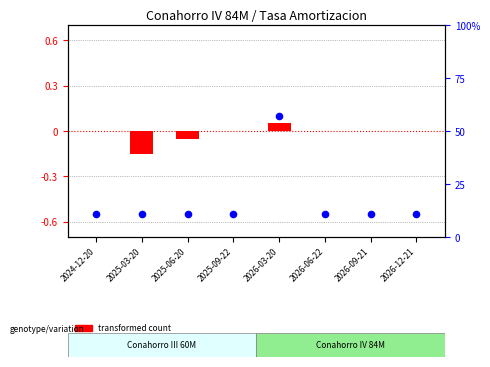

What is the total value across all series at 2026-03-20?

0.2